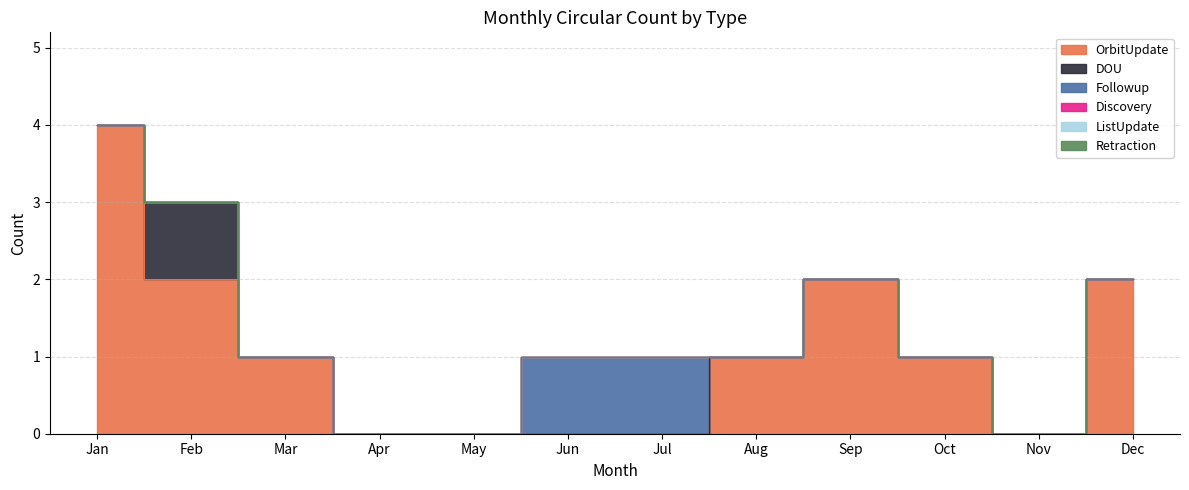

True or false: Retraction and Discovery intersect in this chart.

False